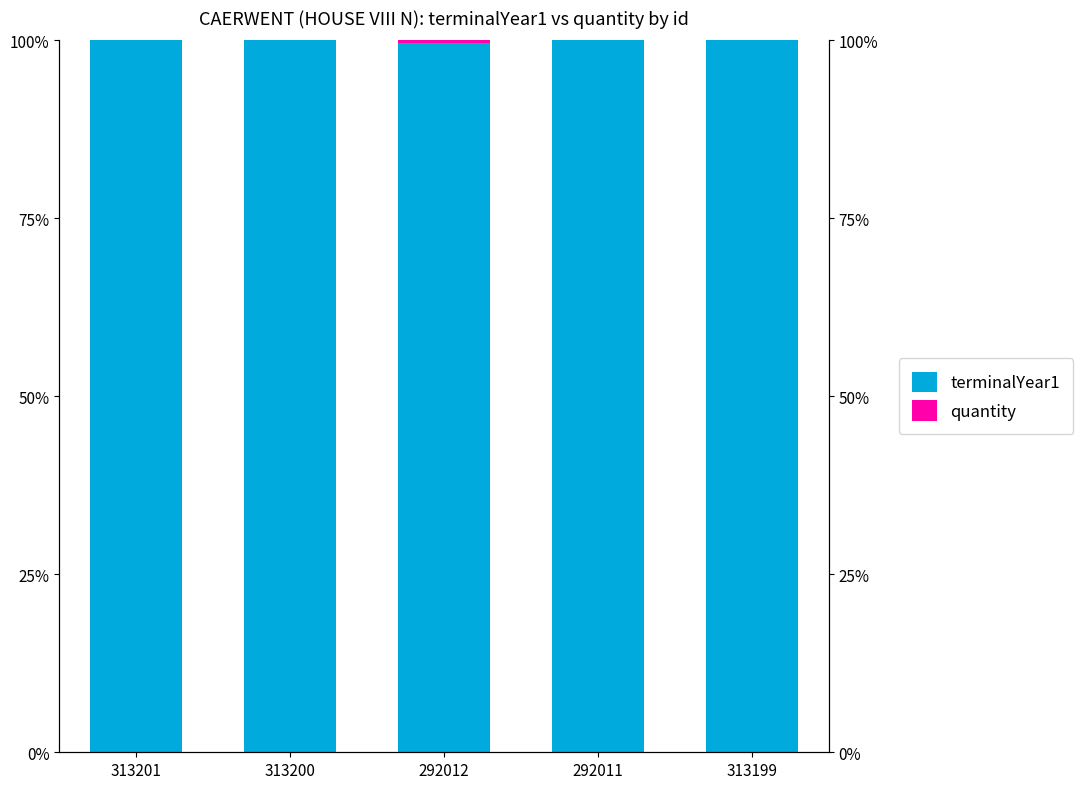

How many positive values does the quantity series have?

1